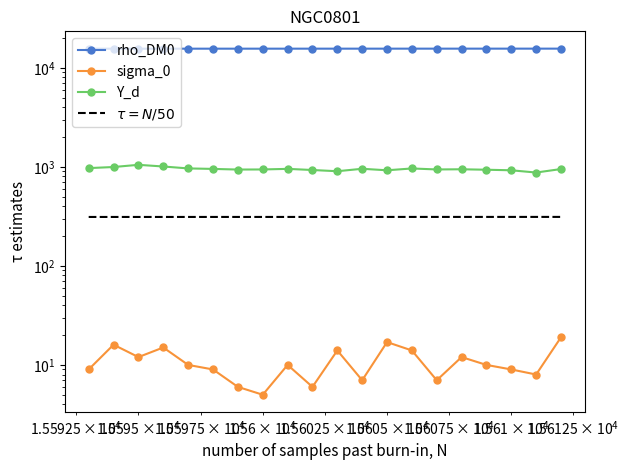

What is the value of the rho_DM0 point at the 10th from the left?

15602